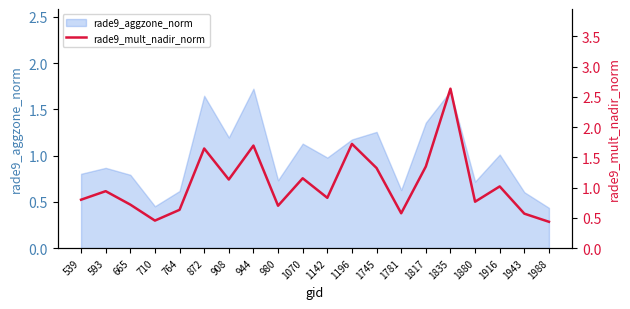

At which label is the value closest to 1?

1916